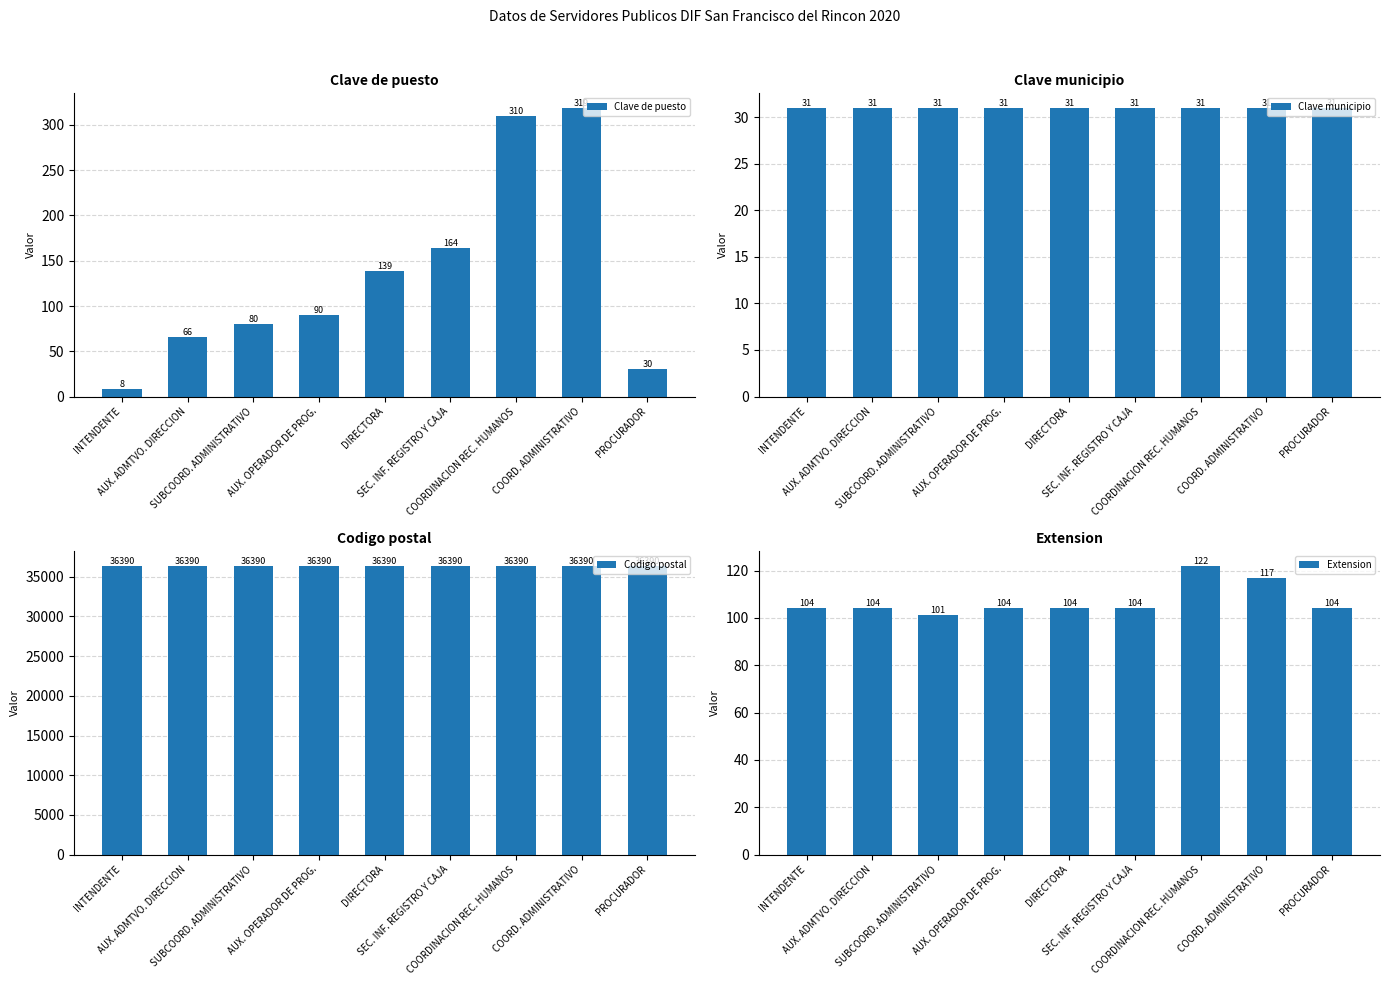

At which category is the sum across all series the highest?

COORD. ADMINISTRATIVO